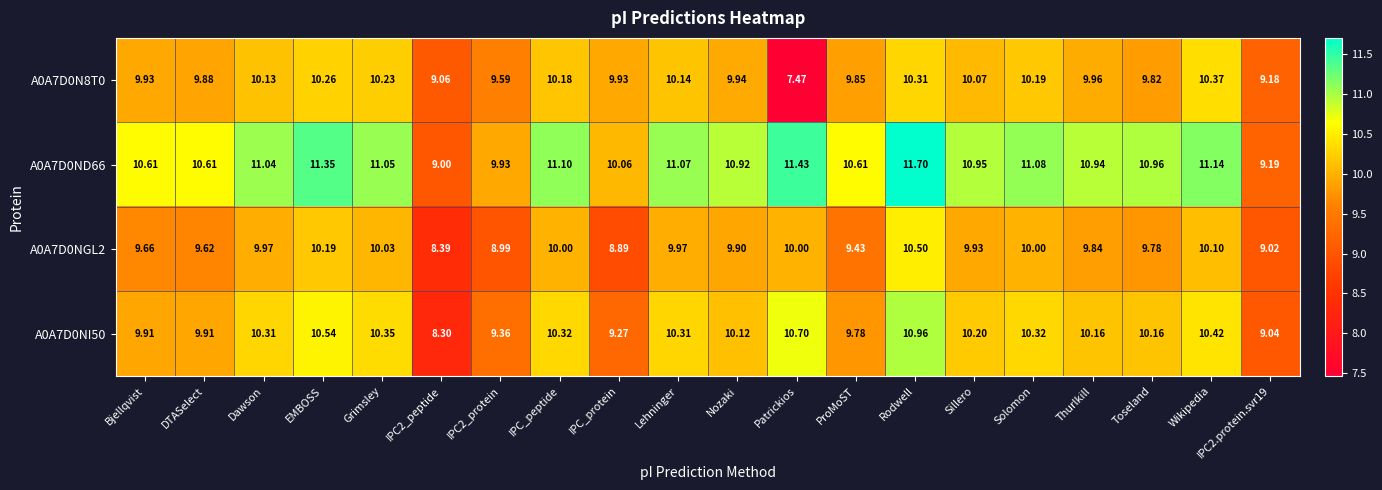

Which category has the highest value across all series?

Rodwell